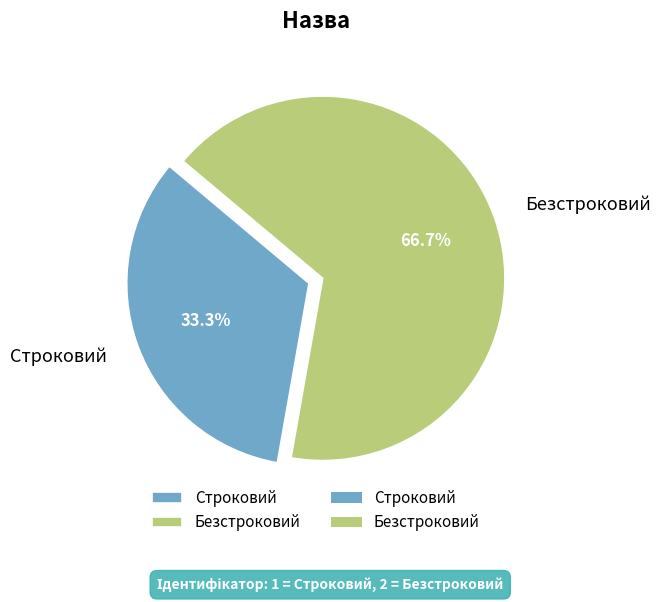

Combined, what portion of the pie is Строковий and Безстроковий?

100.0%